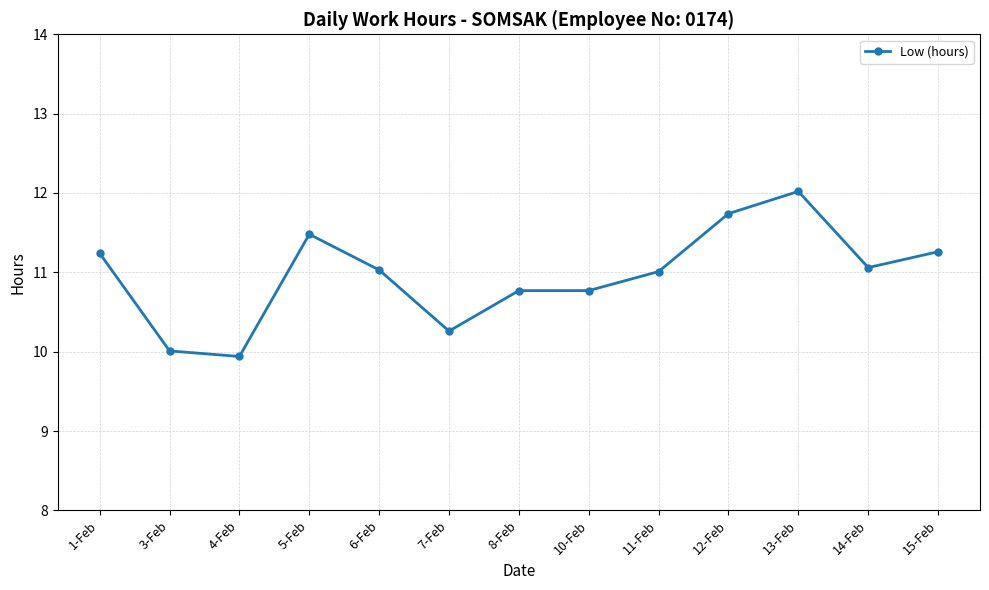

What is the difference between the values at 12-Feb and 14-Feb?

0.7